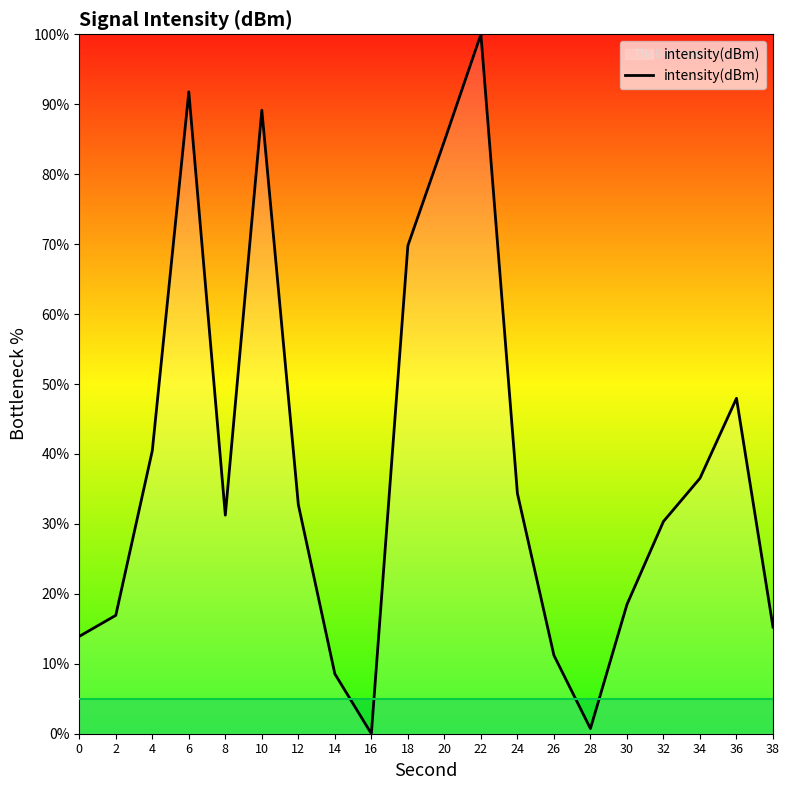

What is the approximate value at 4?

40.5